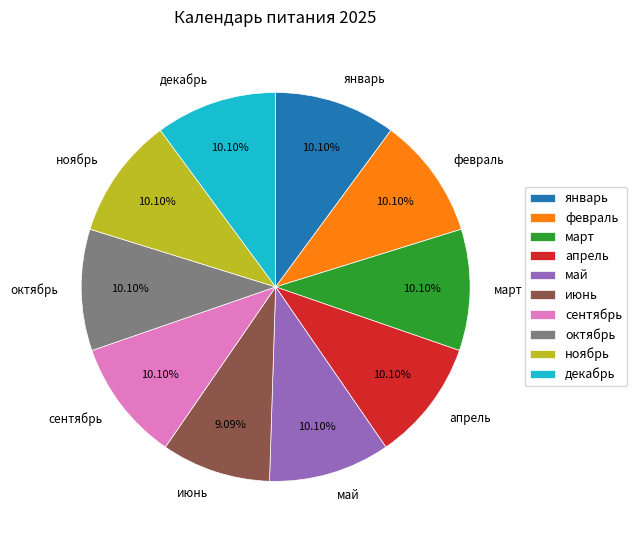

To the nearest percent, what percentage of the pie is июнь?

9%